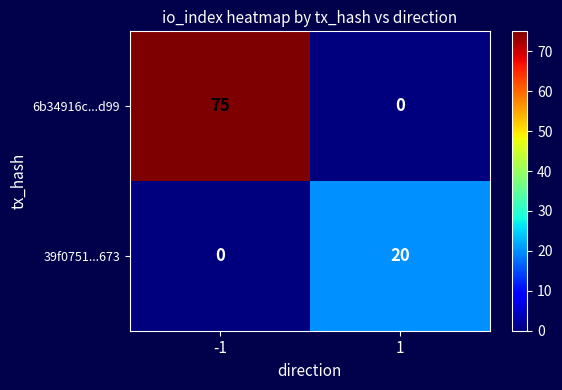

Which series has the widest spread of values?

6b34916c...d99